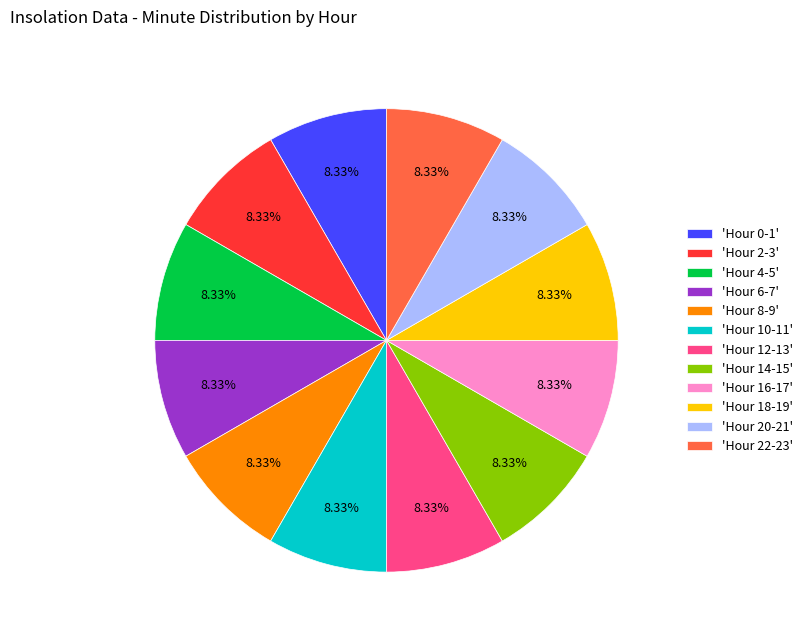

Is there a majority slice in this chart?

No